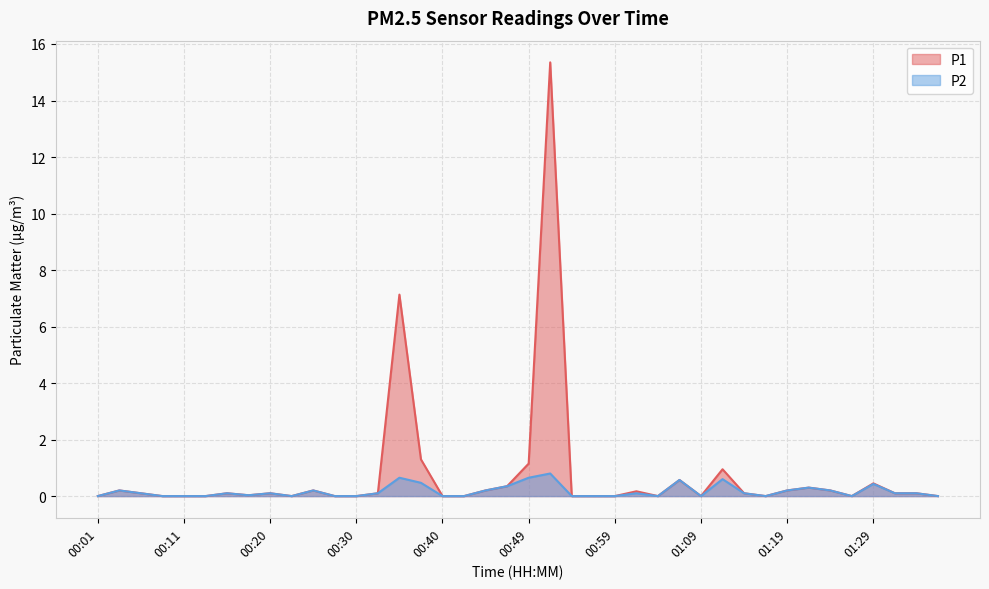

What is the total value across all series at 00:15?

0.2